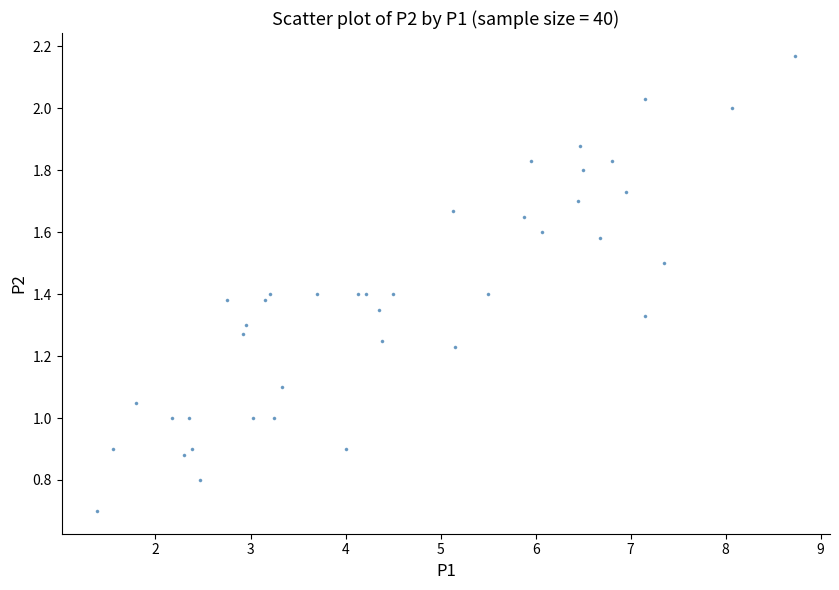

What is the range of Y values (max minus min)?

1.5